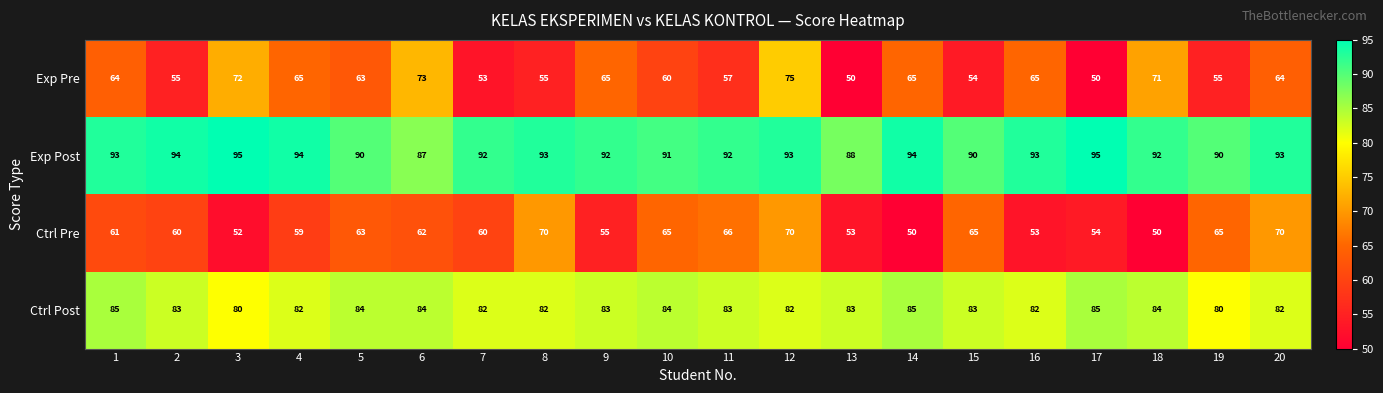

At how many categories does at least one series exceed 53?

20